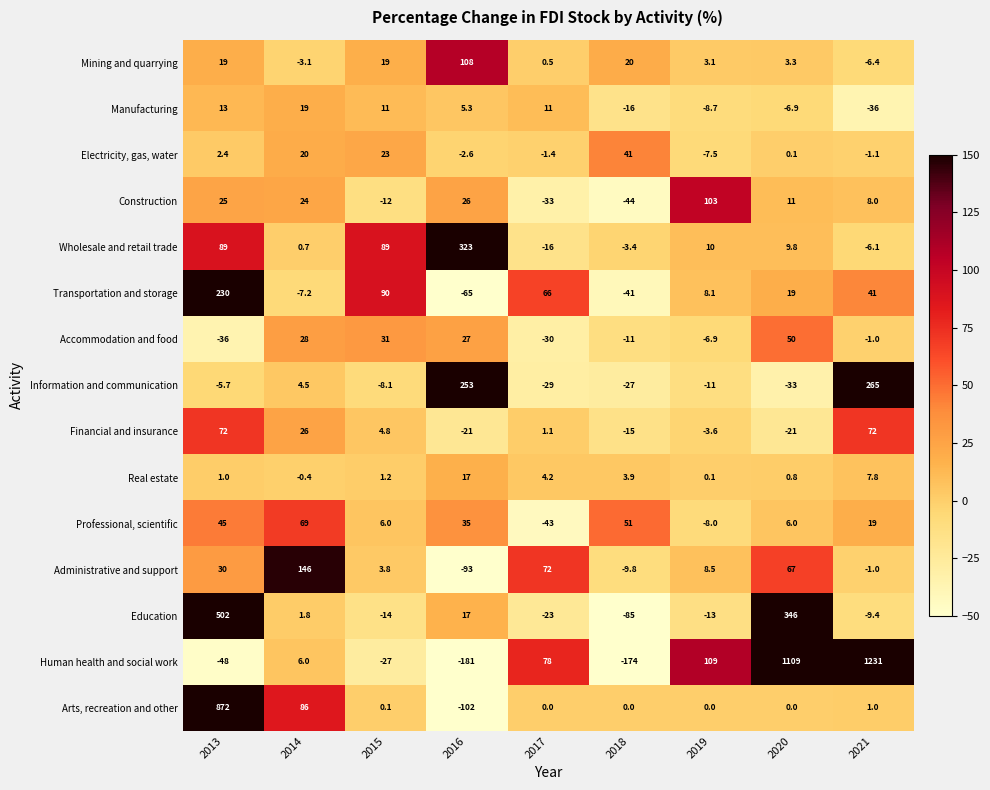

How many categories are shown in the chart?

9